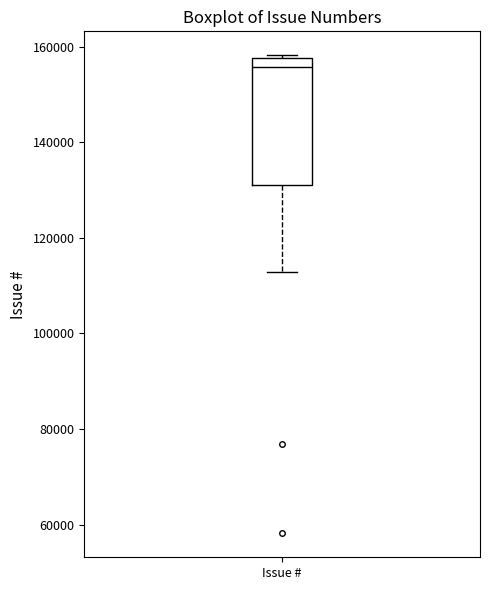

Transcribe this box plot: give where the median line is, the range the box spans, and where the two whiskers end, as read against the y-axis. The values are not printed on the chart, so give them approximately, as read against the axis.

median 156000, box 130000 to 158000, whiskers 112000 to 158000 (just above the box's upper edge)